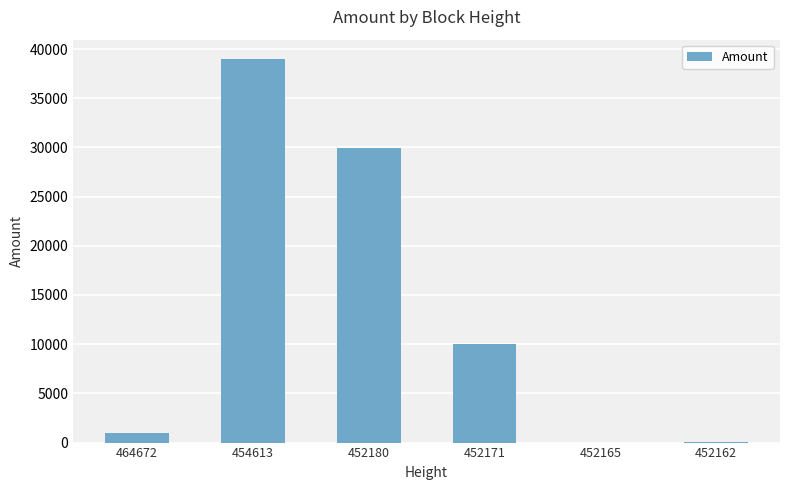

Read the value at 452180, to the nearest 50.

29900